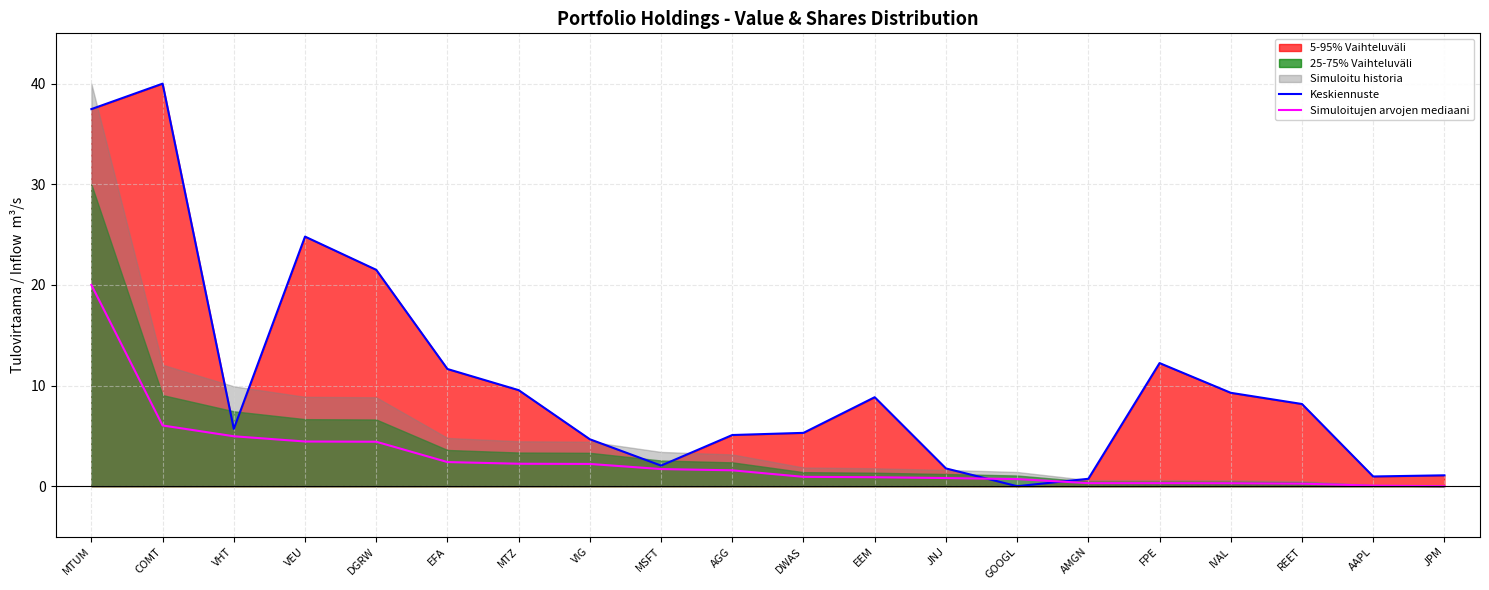

Reading left to right, list all the values displayed in this chart.

Keskiennuste: MTUM=37.5	COMT=40.0	VHT=5.7	VEU=24.8	DGRW=21.5	EFA=11.6	MTZ=9.5	VIG=4.7	MSFT=2.0	AGG=5.1	DWAS=5.3	EEM=8.8	JNJ=1.8	GOOGL=0.0	AMGN=0.7	FPE=12.2	IVAL=9.3	REET=8.2	AAPL=1.0	JPM=1.1
Simuloitujen arvojen mediaani: MTUM=20.0	COMT=6.0	VHT=5.0	VEU=4.4	DGRW=4.4	EFA=2.4	MTZ=2.2	VIG=2.2	MSFT=1.7	AGG=1.6	DWAS=0.9	EEM=0.9	JNJ=0.8	GOOGL=0.7	AMGN=0.3	FPE=0.3	IVAL=0.3	REET=0.3	AAPL=0.1	JPM=0.0